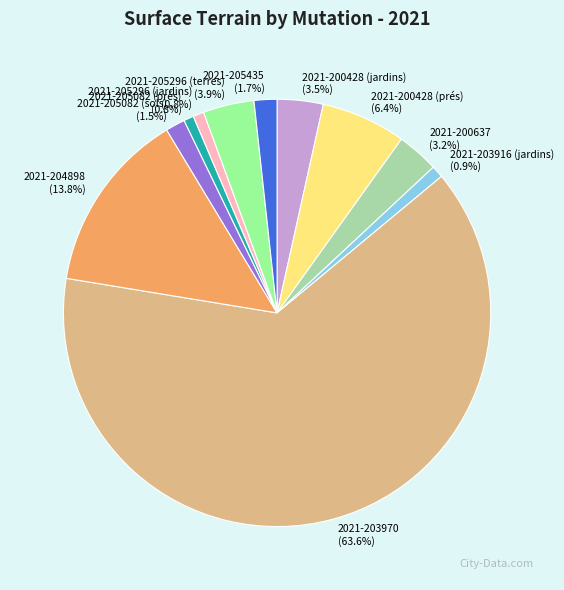

Is 2021-205296 (jardins) the majority of the pie?

No